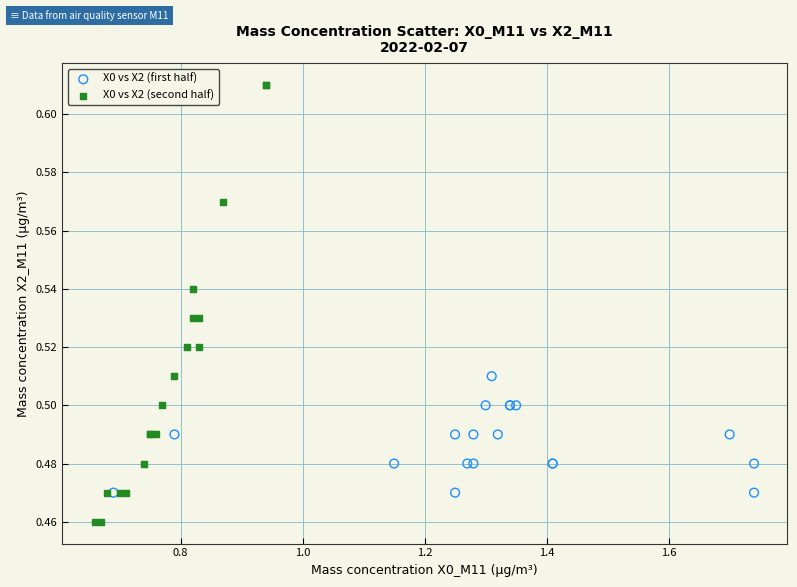

Which series has the widest spread of Y values?

X0 vs X2 (second half)